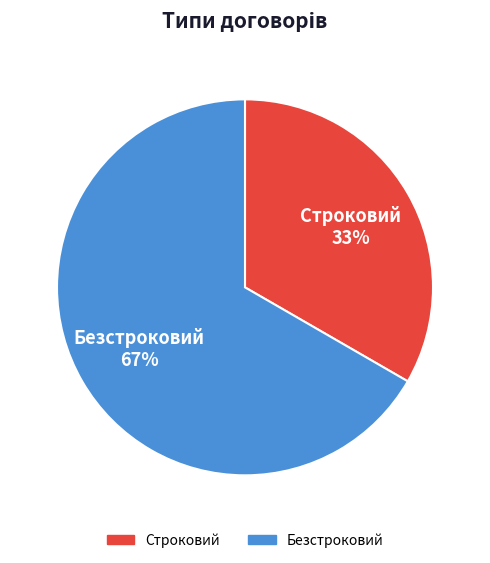

To the nearest percent, what is the combined percentage of Безстроковий and Строковий?

100%